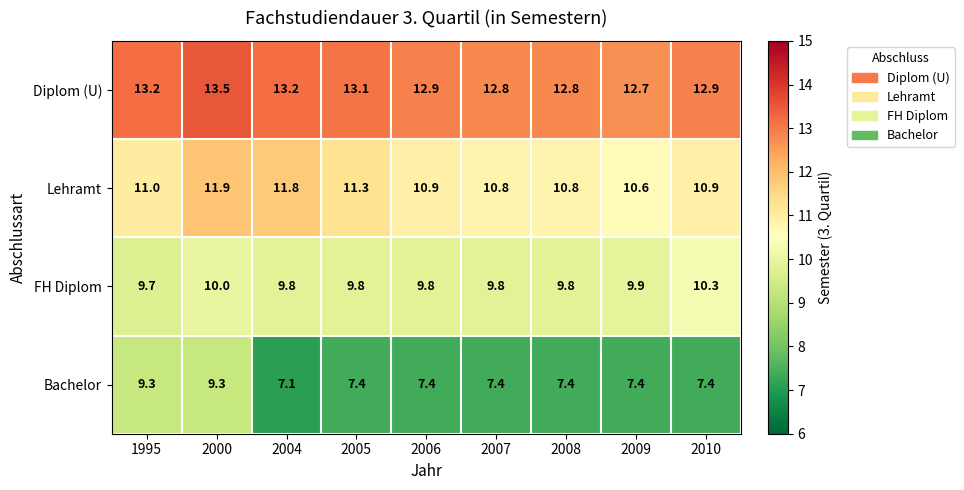

What is the sum of the Bachelor values at 2008 and 2000?

16.7